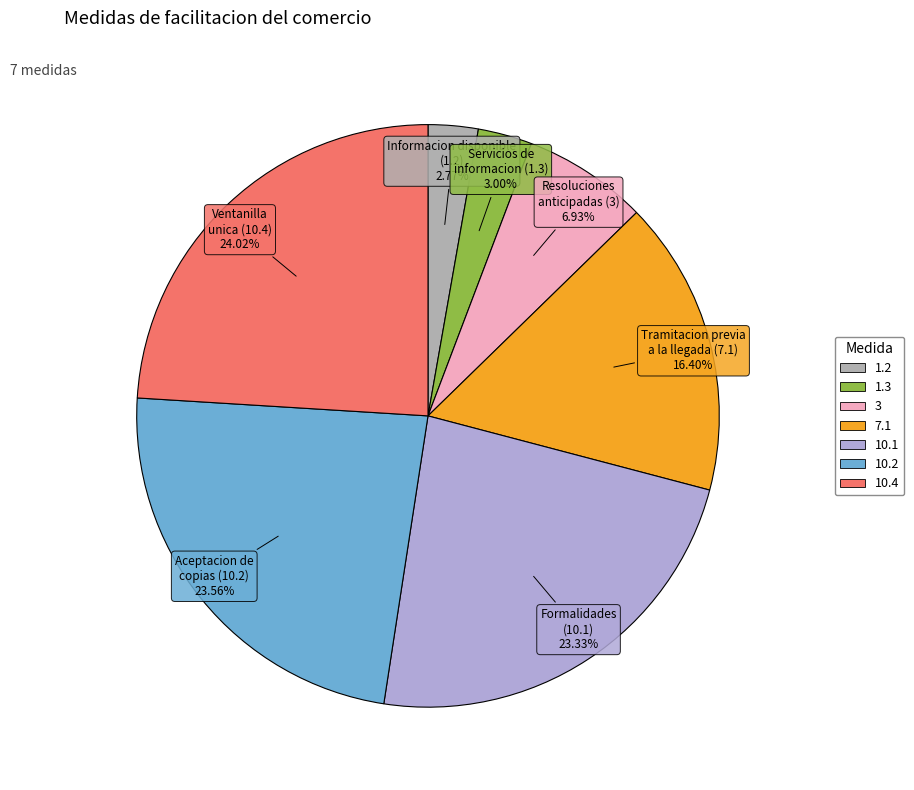

Count the number of slices in the pie.

7